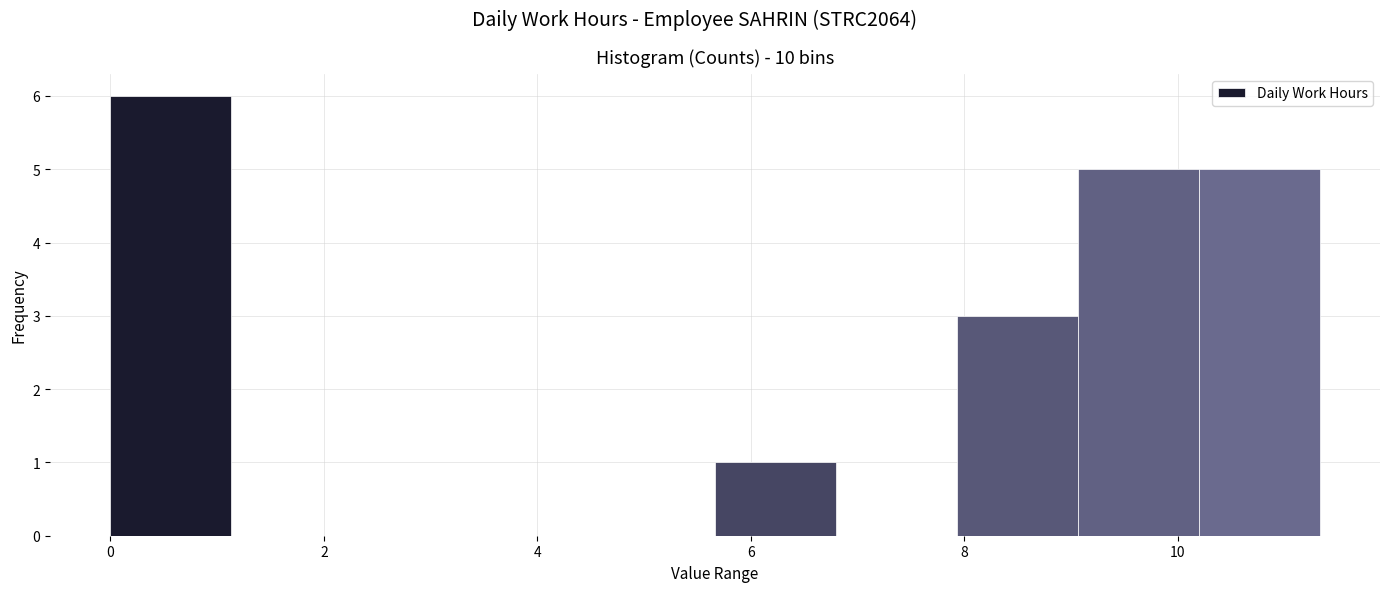

Reading left to right, transcribe this chart: for each bar, give the range it covers on the x-axis and its height. Neither the bar edges nor the heights are printed on the chart, so give them approximately, as read against the axes.

0.0 to 1.2: 6
1.2 to 2.2: 0
2.2 to 3.4: 0
3.4 to 4.6: 0
4.6 to 5.6: 0
5.6 to 6.8: 1
6.8 to 8.0: 0
8.0 to 9.0: 3
9.0 to 10.2: 5
10.2 to 11.4: 5